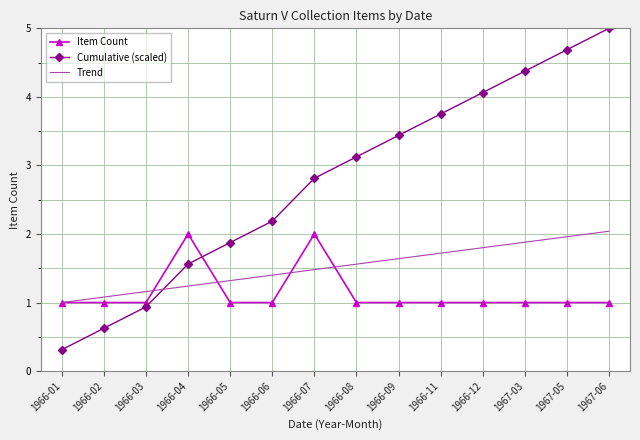

What is the difference between the maximum and minimum values in the Trend series?

1.0